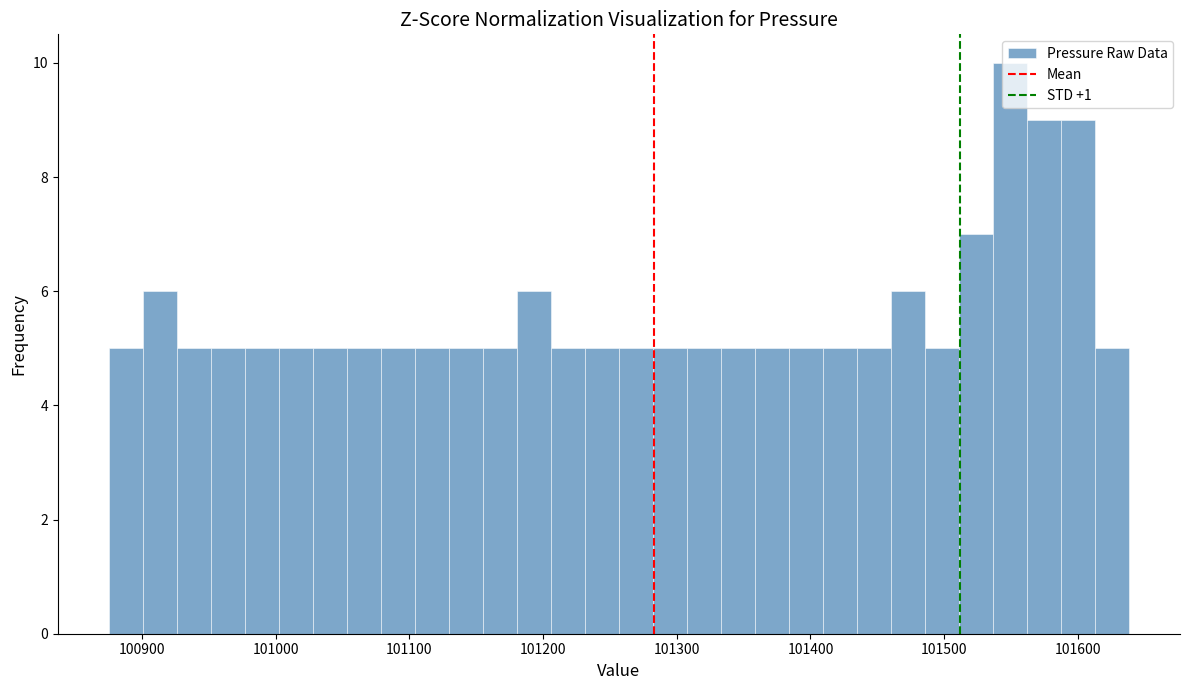

Read against the x-axis, roughly where is the centre of the tallest bar?

101550